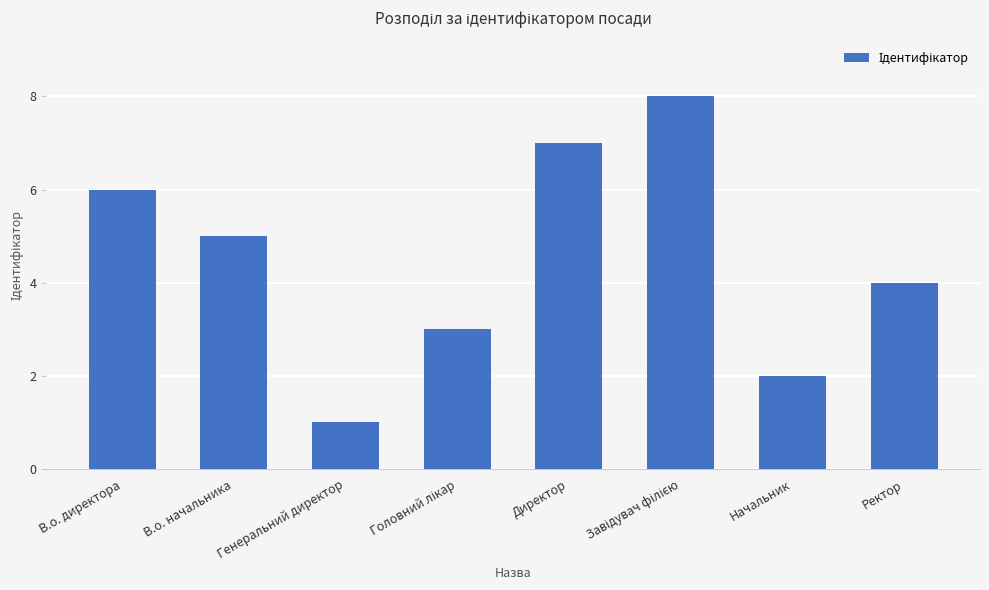

The chart shows a value of 1 at Генеральний директор. True or false?

True